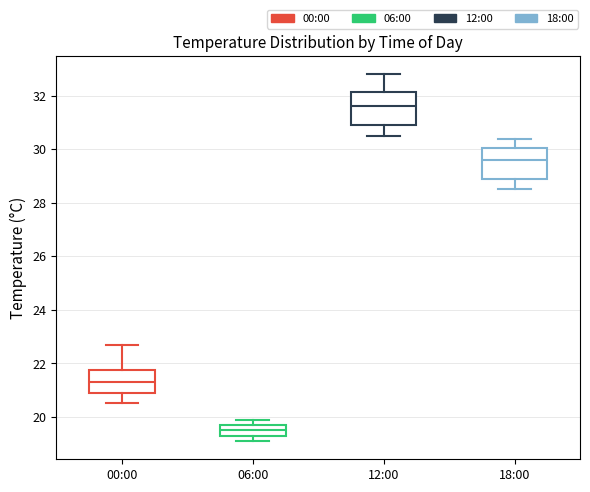

Reading left to right, read every box against the y-axis: the position of its median line, the range the box covers, and the ends of its whiskers. The values are not printed on the chart, so give them approximately, as read against the axis.

00:00: median 21.4, box 21.0 to 21.8, whiskers 20.6 to 22.8
06:00: median 19.6, box 19.4 to 19.8, whiskers 19.2 to 20.0
12:00: median 31.6, box 31.0 to 32.2, whiskers 30.6 to 32.8
18:00: median 29.6, box 29.0 to 30.0, whiskers 28.6 to 30.4